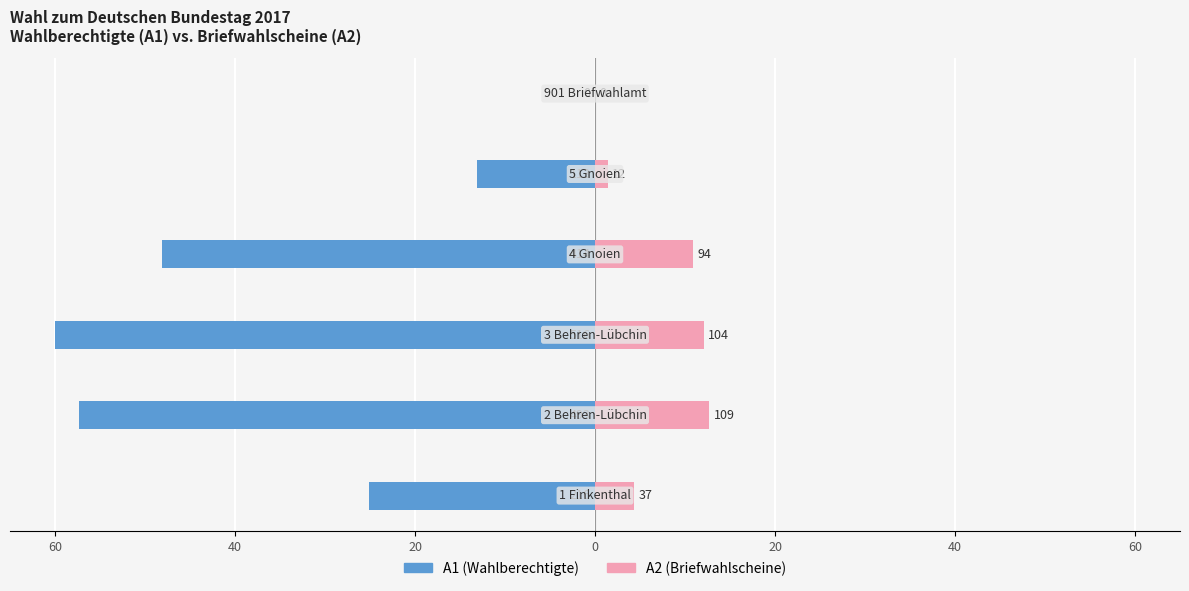

Which series has the largest total across all categories?

A2 (Briefwahlscheine)